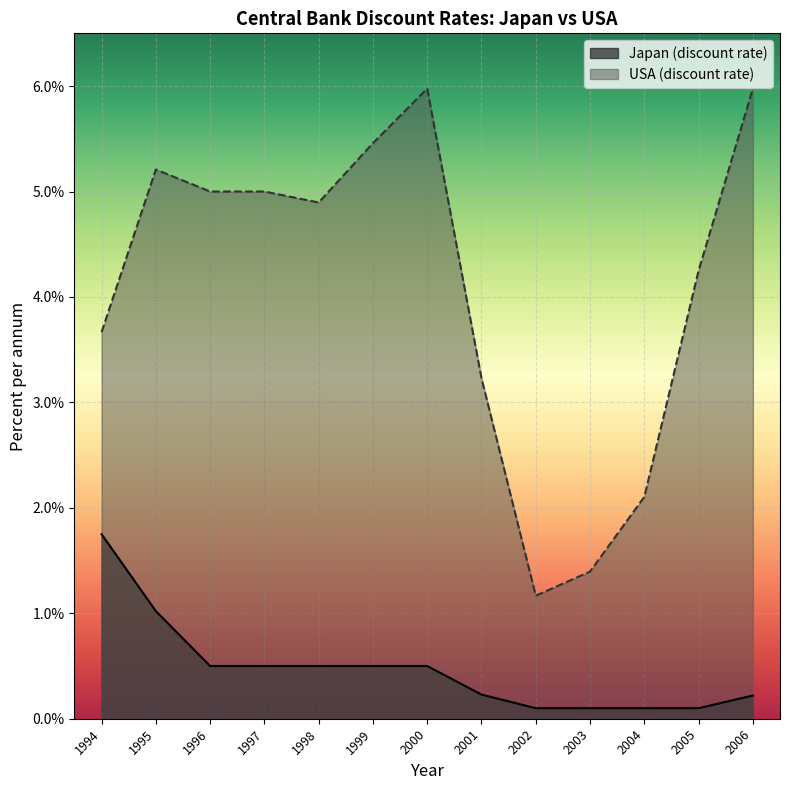

What is the average value of the USA (discount rate) series?

4.1